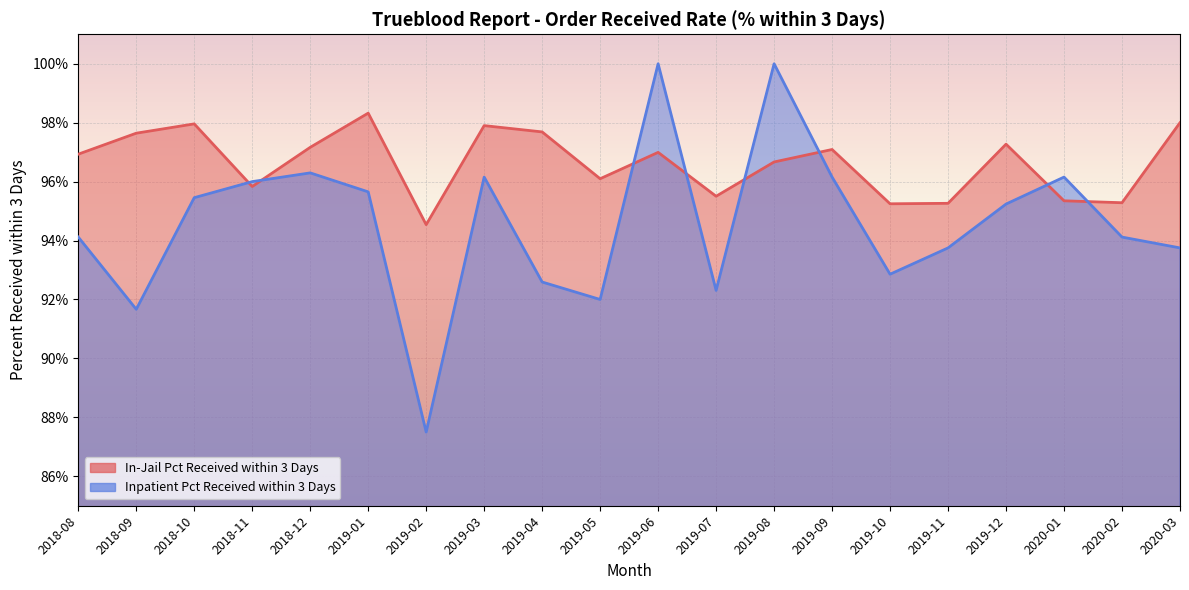

What is the label of the 16th point from the left?

2019-11